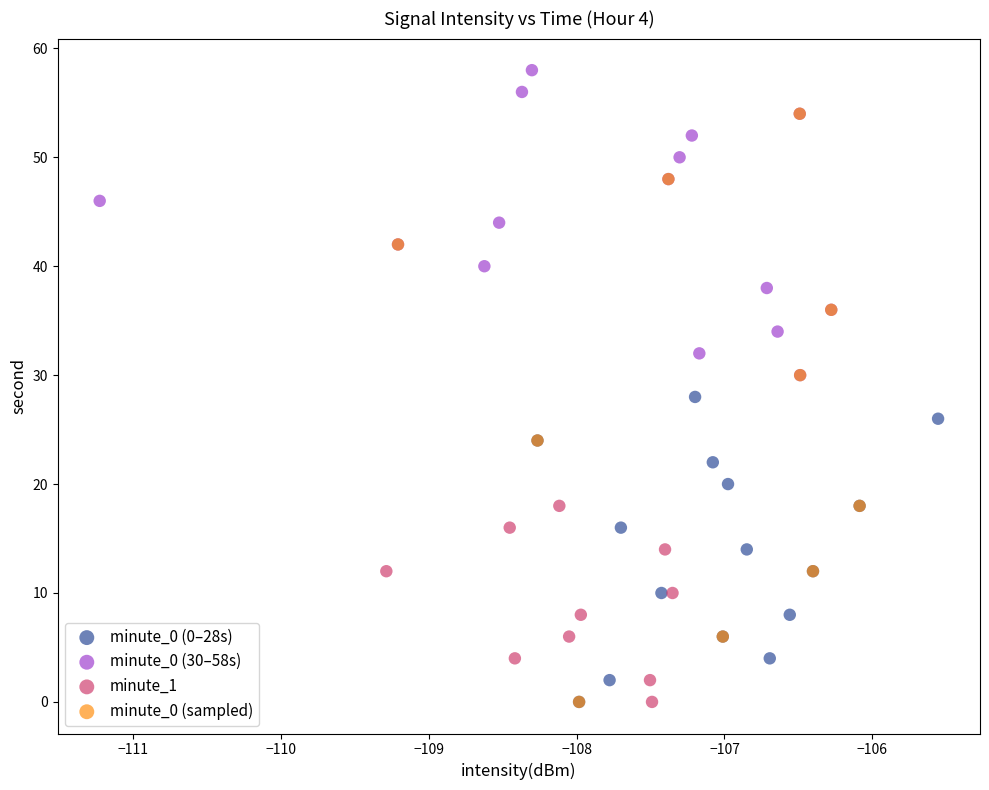

Which series has the widest spread of Y values?

minute_0 (sampled)